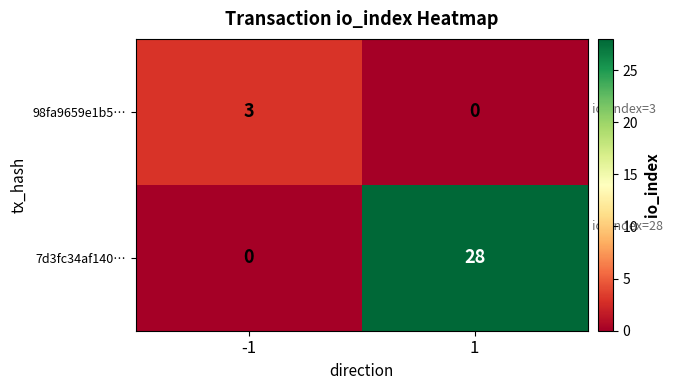

Is it true that 98fa9659e1b5… equals 0 at 1?

True